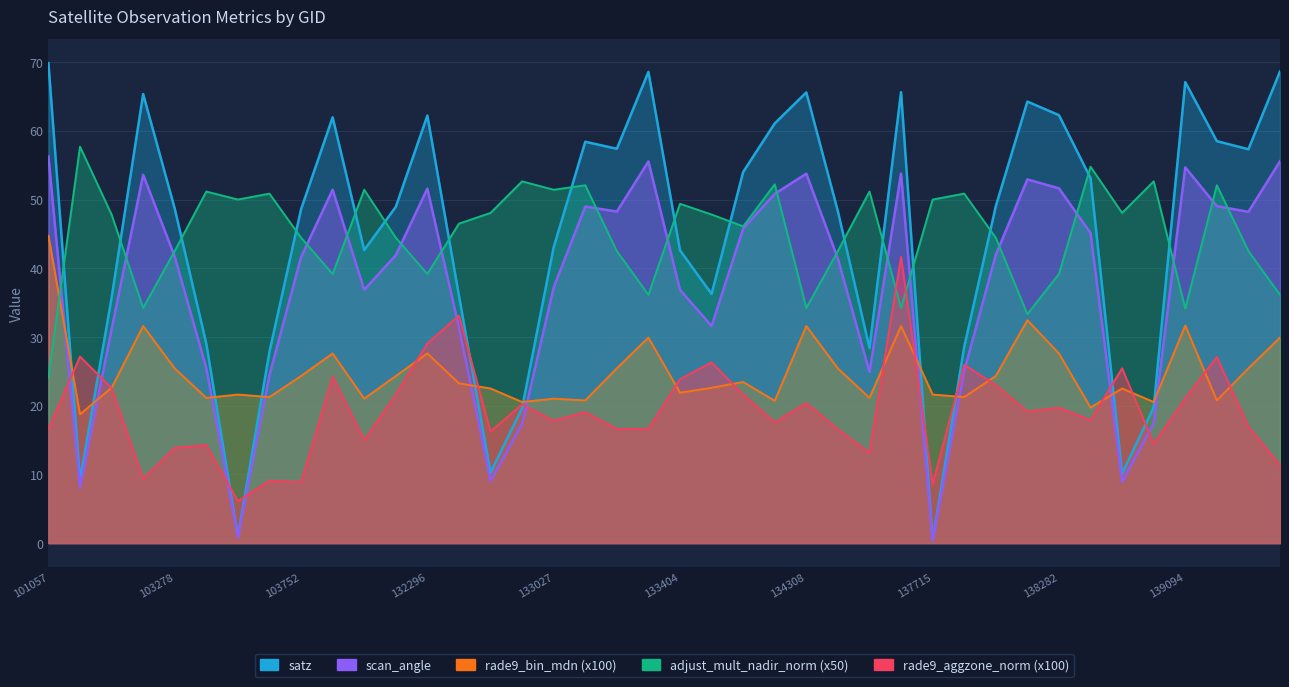

Is it true that scan_angle equals 24.4 at 103634?

True